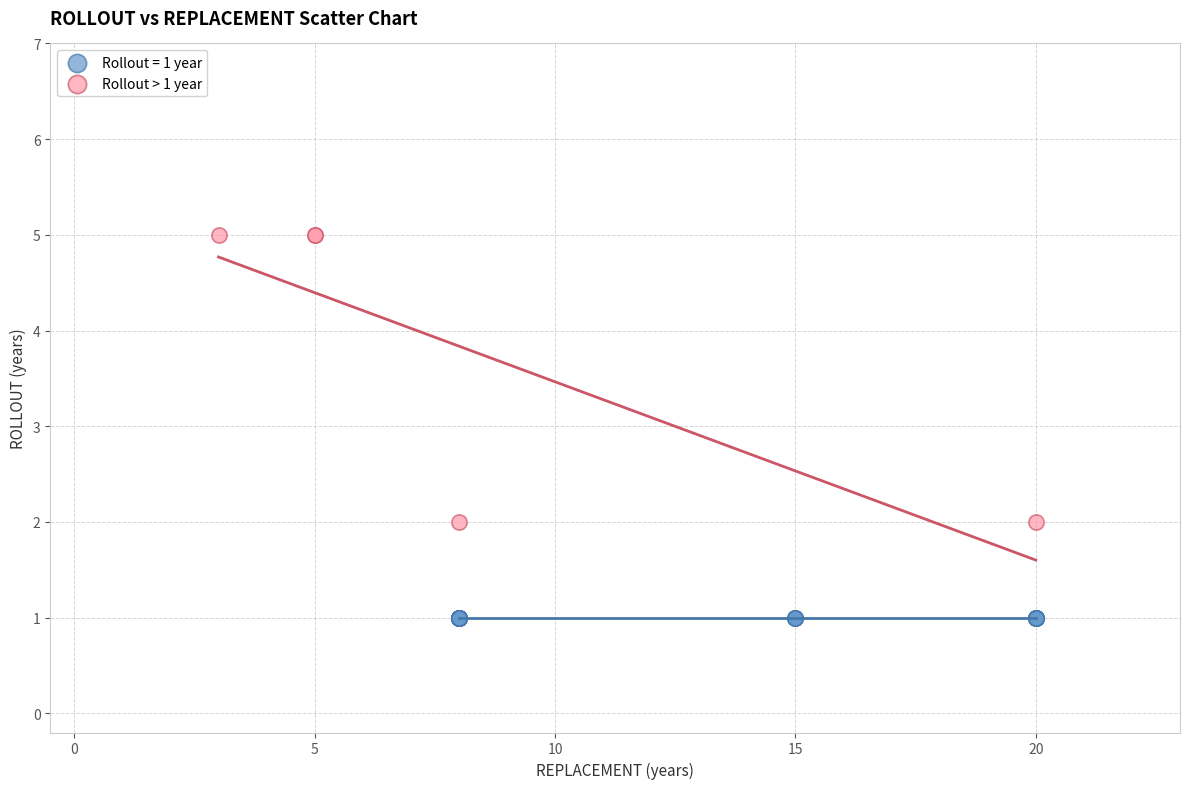

Which series contains the highest Y value?

Rollout > 1 year